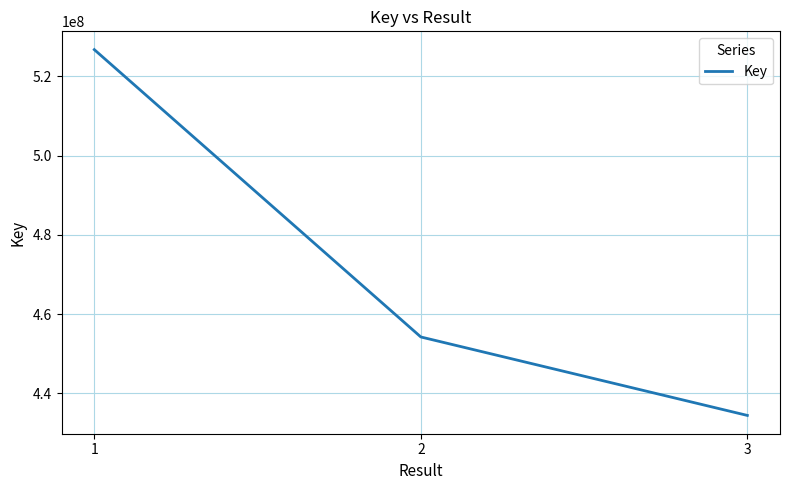

Count the number of data series in this chart.

1